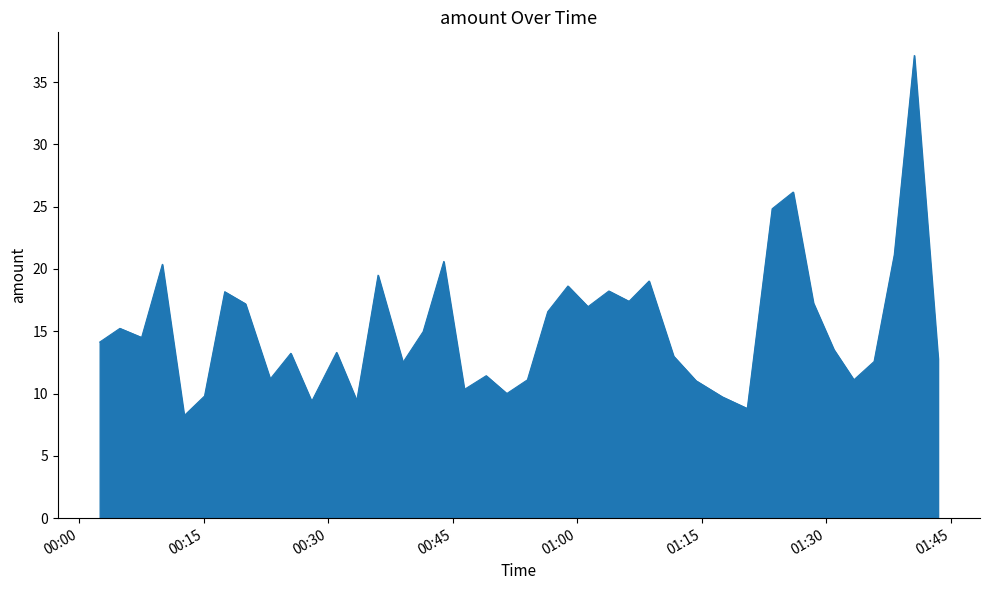

What is the greatest value displayed?

37.1